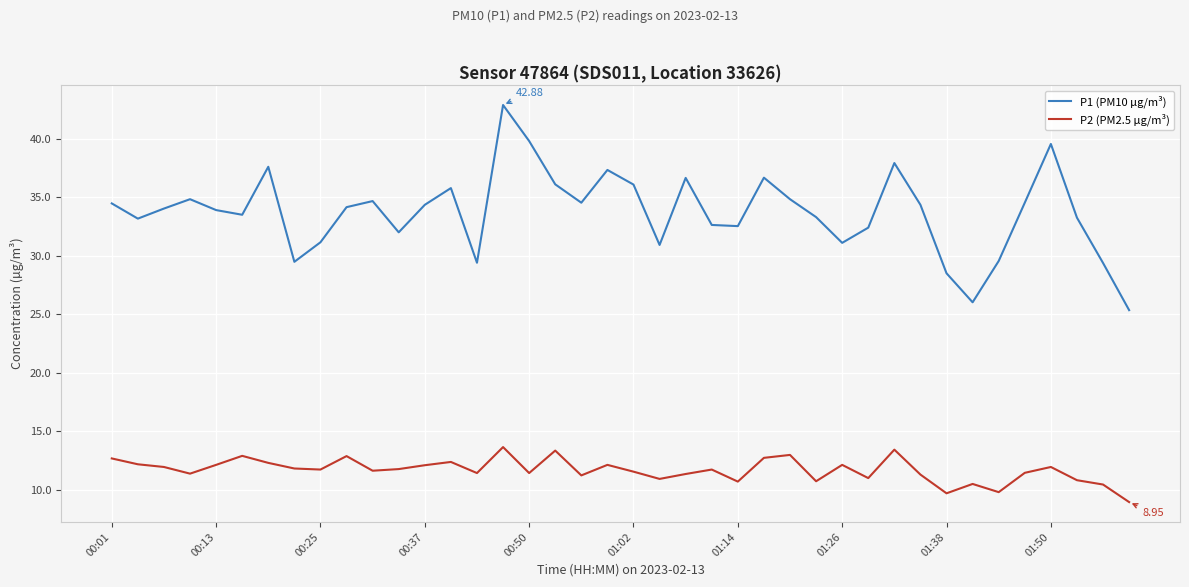

True or false: P2 (PM2.5 µg/m³) and P1 (PM10 µg/m³) intersect in this chart.

False